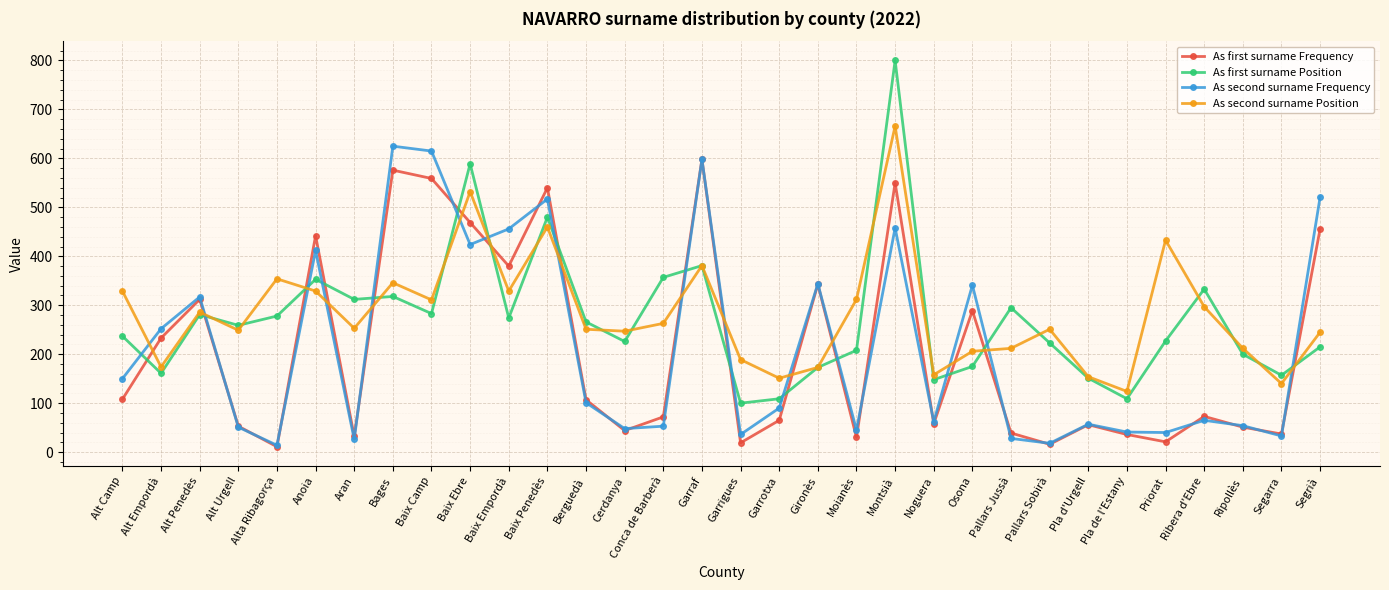

How many data points in As second surname Position are less than 253?

16